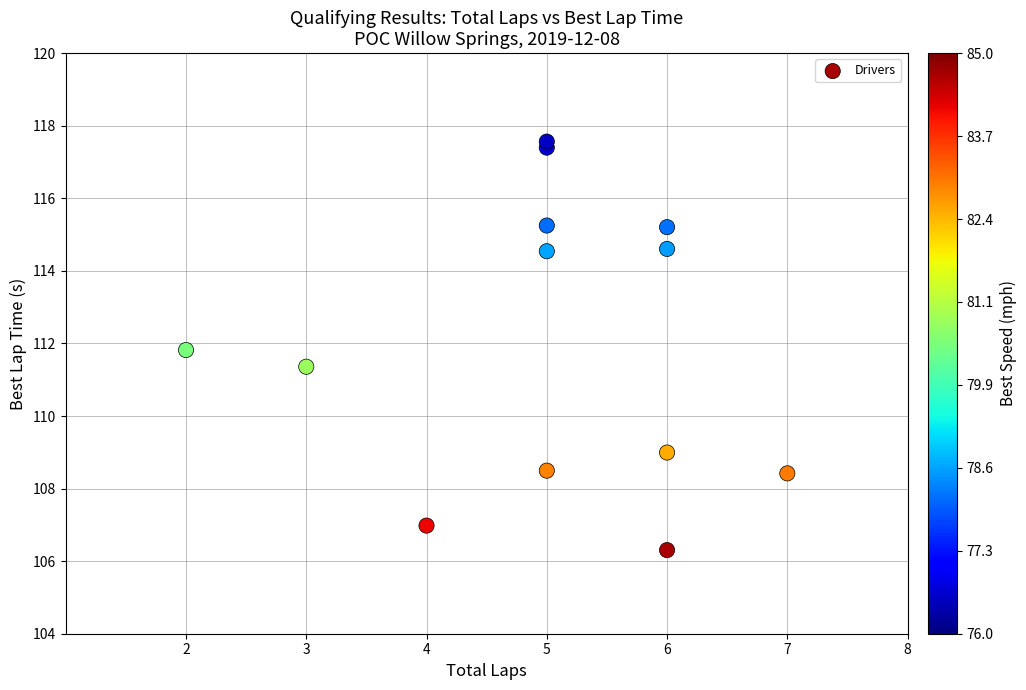

What Y value in the scatter plot is closest to 111?

111.4